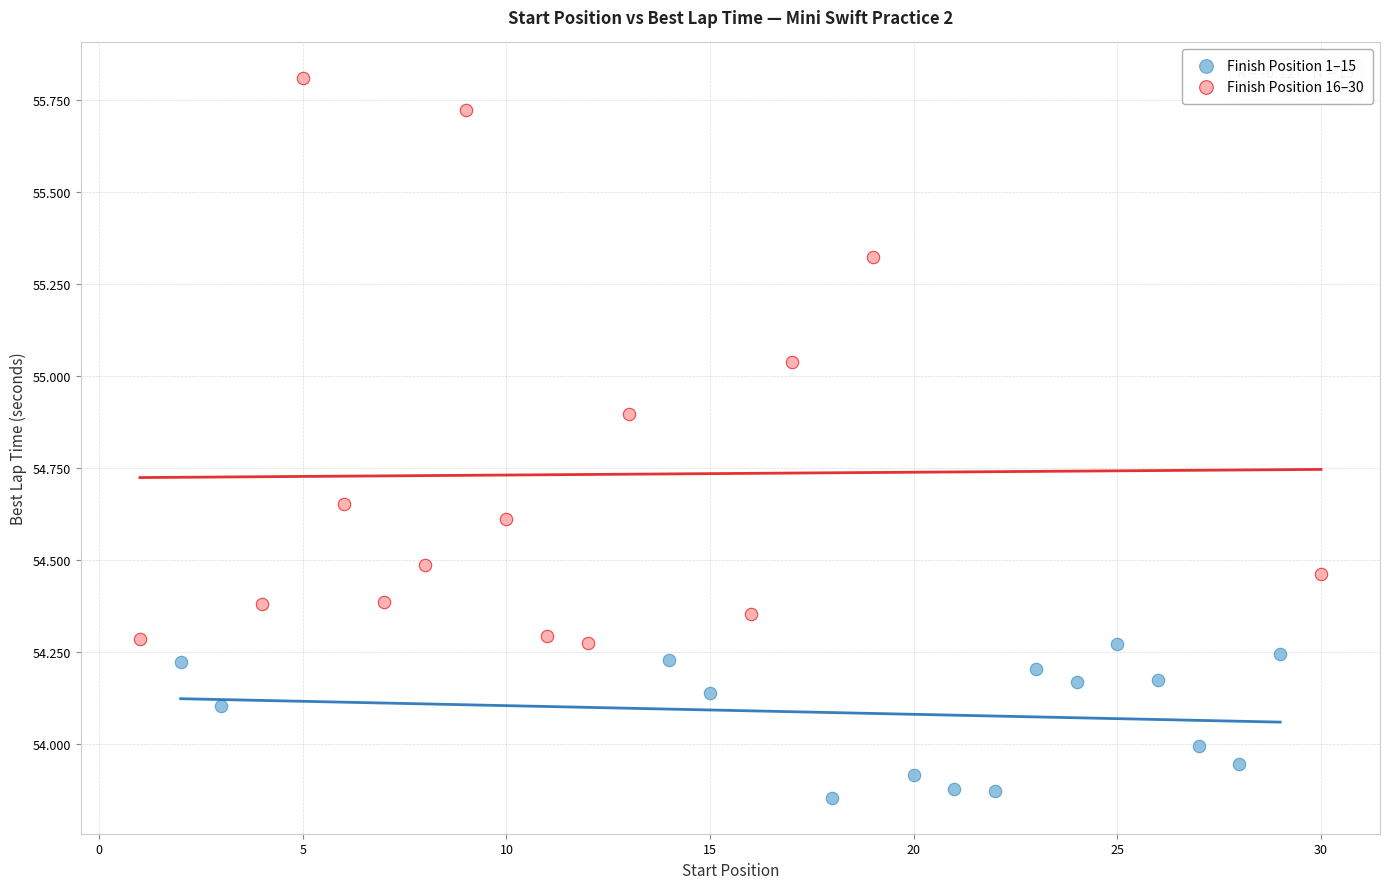

Which series has the widest spread of Y values?

Finish Position 16–30